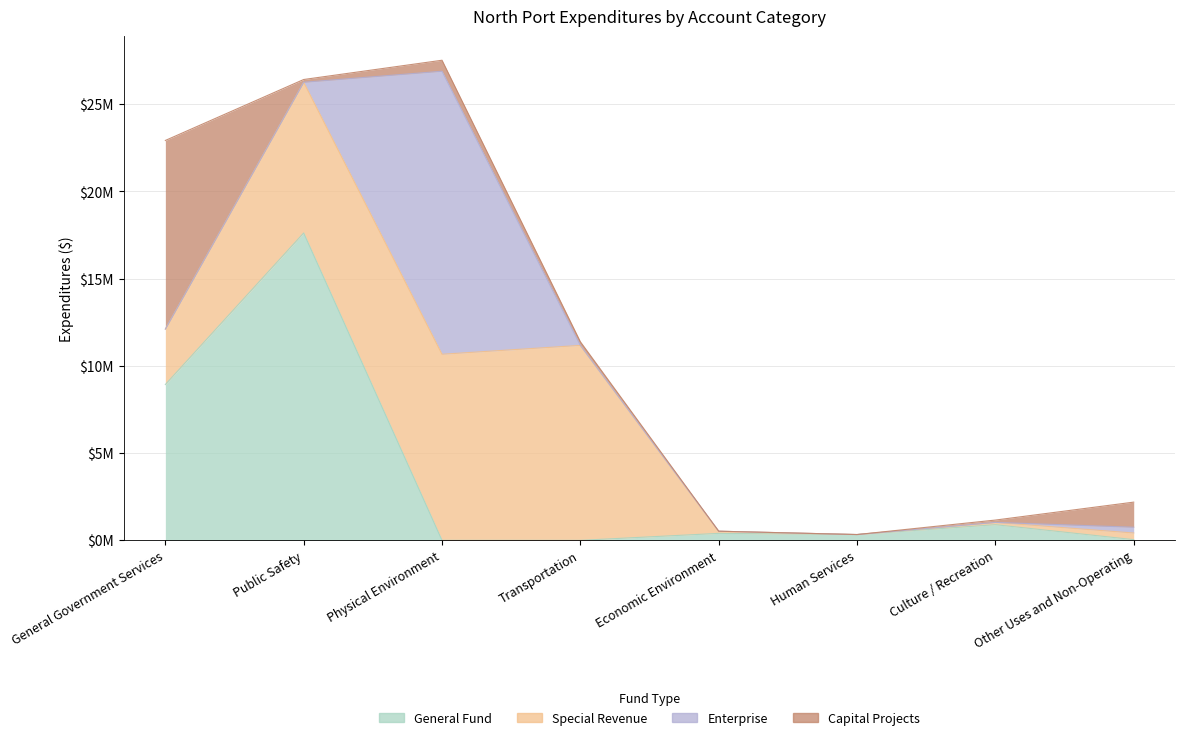

Between which two adjacent categories do General Fund and Special Revenue first intersect?

Public Safety and Physical Environment